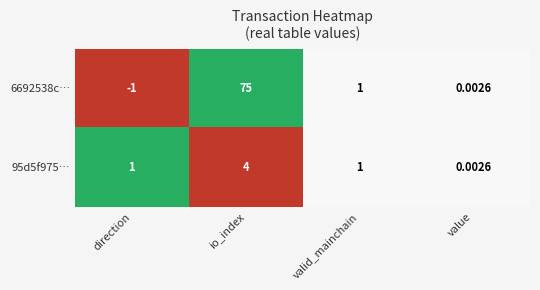

List the labels in order of 6692538c… value, largest first.

io_index, valid_mainchain, value, direction